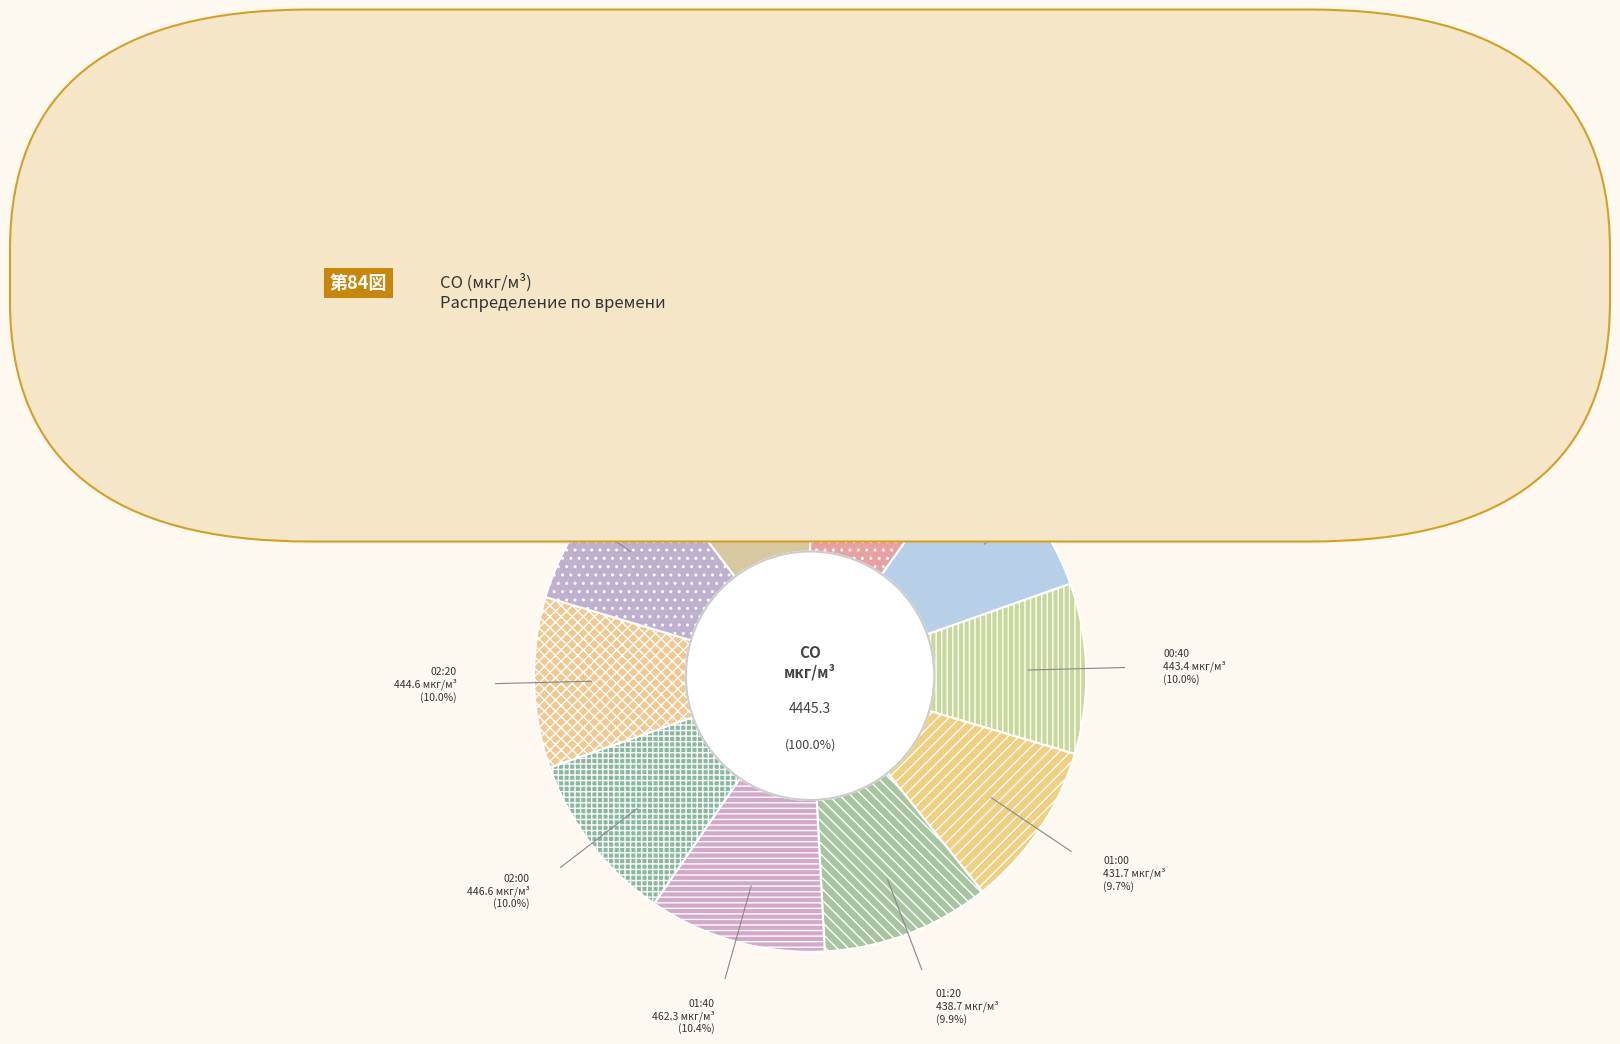

What portion of the pie excludes 03:00?

89.7%